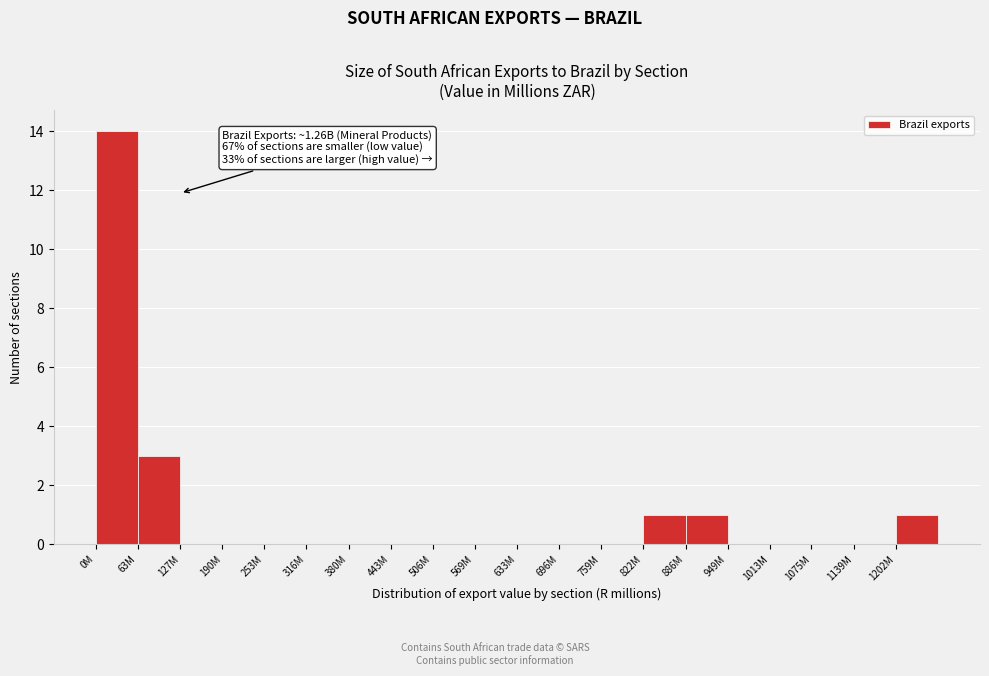

Reading left to right, list all the values displayed in this chart.

0M=14	63M=3	127M=0	190M=0	253M=0	316M=0	380M=0	443M=0	506M=0	569M=0	633M=0	696M=0	759M=0	822M=1	886M=1	949M=0	1013M=0	1075M=0	1139M=0	1202M=1